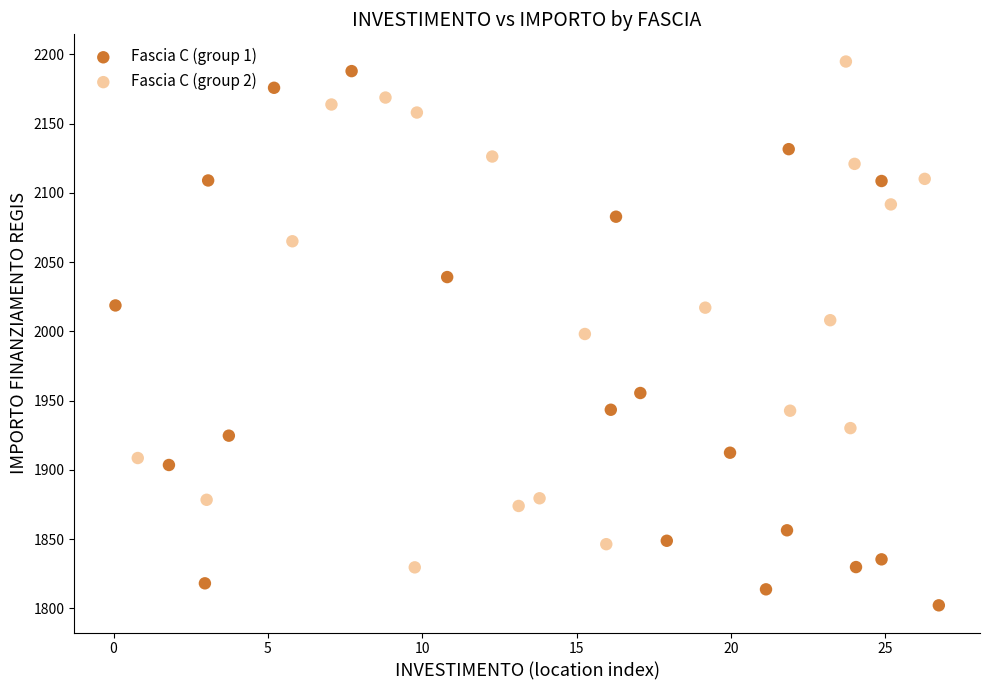

Which series has the widest spread of Y values?

Fascia C (group 1)